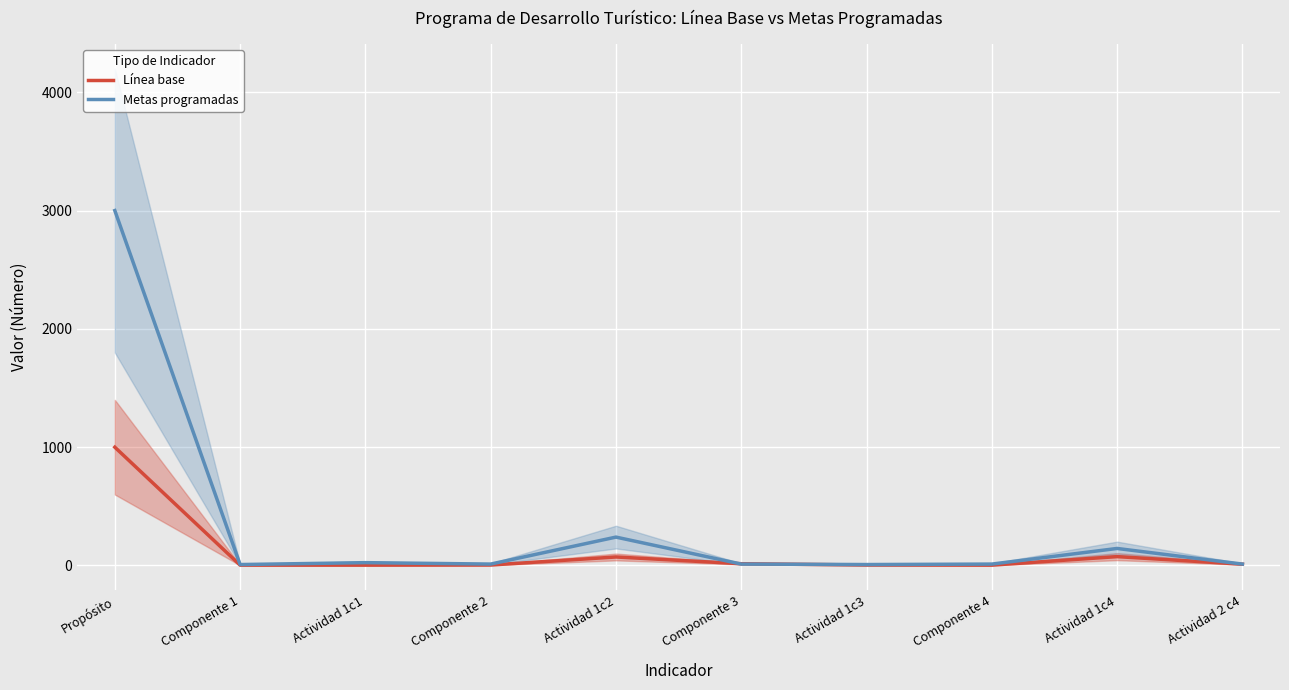

Reading left to right, what are all the values shown in this chart?

Línea base: Propósito=1000	Componente 1=3	Actividad 1c1=3	Componente 2=4	Actividad 1c2=72	Componente 3=15	Actividad 1c3=4	Componente 4=3	Actividad 1c4=75	Actividad 2 c4=11
Metas programadas: Propósito=3000	Componente 1=8	Actividad 1c1=24	Componente 2=12	Actividad 1c2=240	Componente 3=12	Actividad 1c3=8	Componente 4=12	Actividad 1c4=144	Actividad 2 c4=12